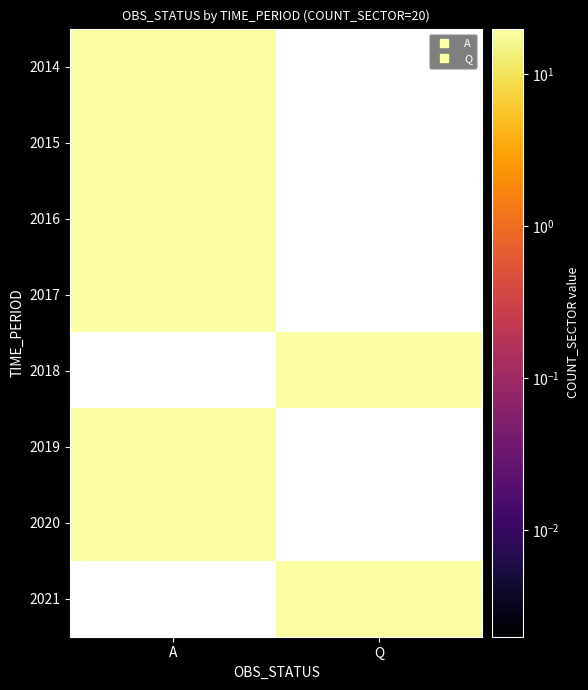

Reading right to left, extract all data points from this chart.

2014: 0	20
2015: 0	20
2016: 0	20
2017: 0	20
2018: 20	0
2019: 0	20
2020: 0	20
2021: 20	0